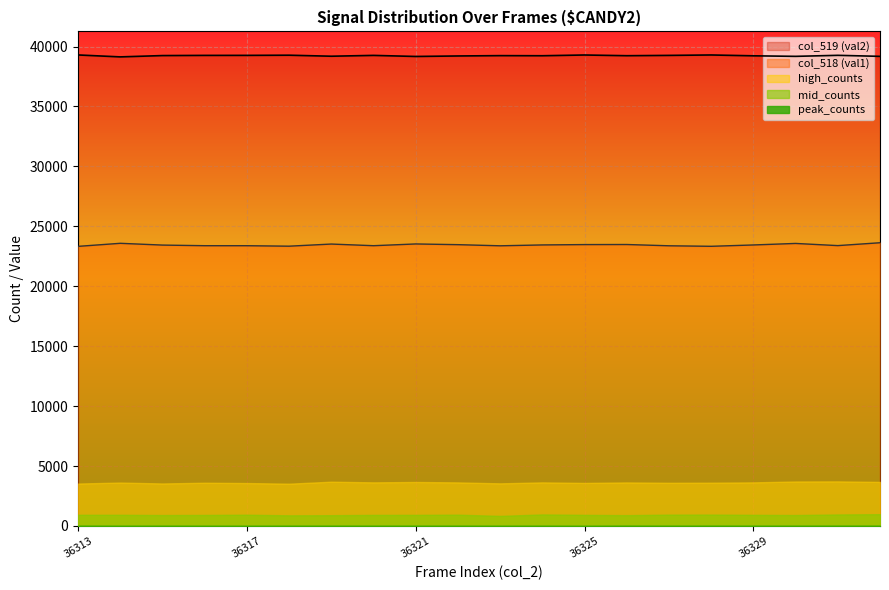

Which series has the largest range (max minus min)?

col_518 (val1)